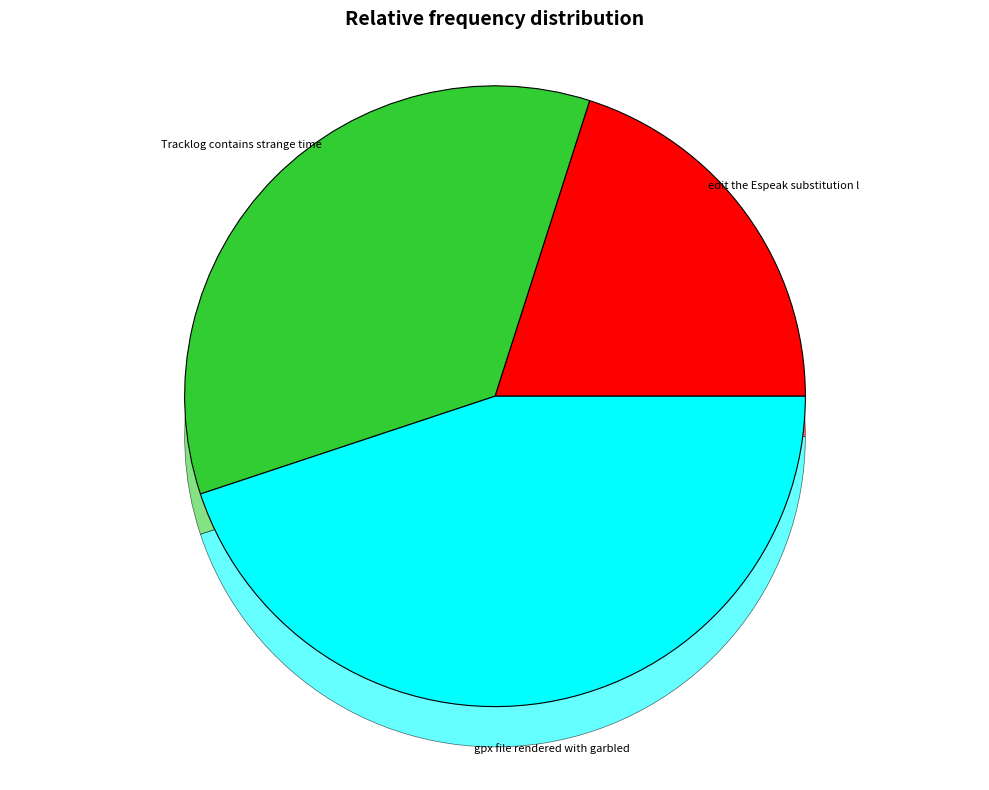

What is the smallest slice in the pie chart?

edit the Espeak substitution list